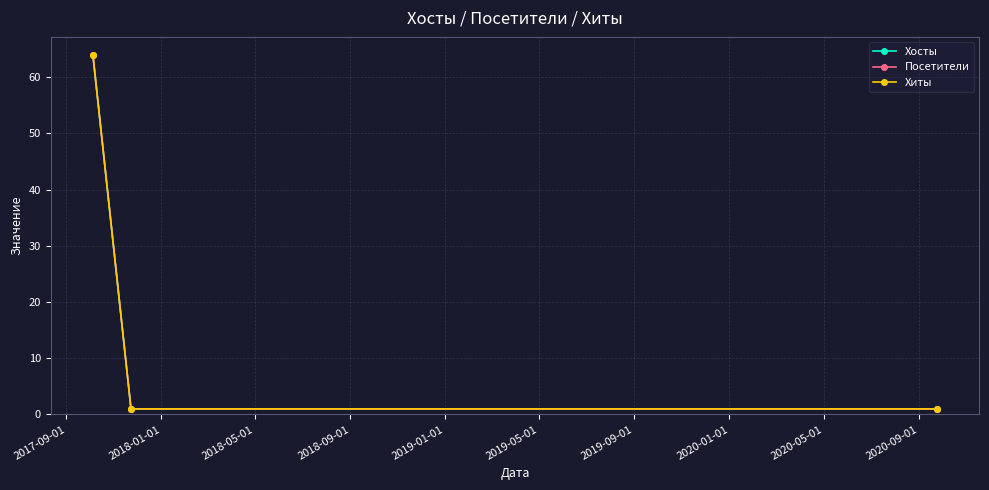

What is the value of the Хиты point at the 2nd from the left?

1